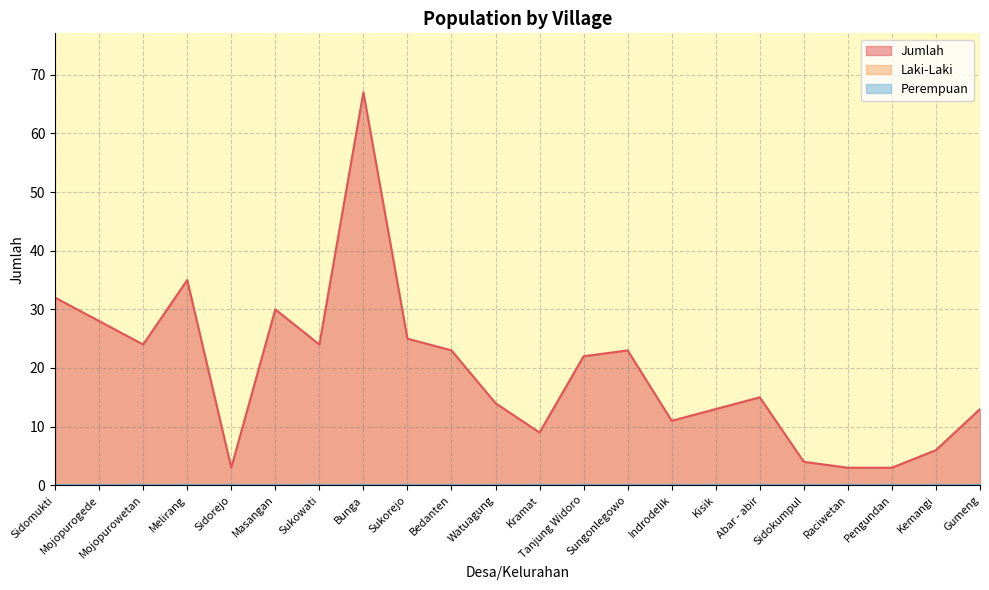

What is the label of the 14th point from the left?

Sungonlegowo